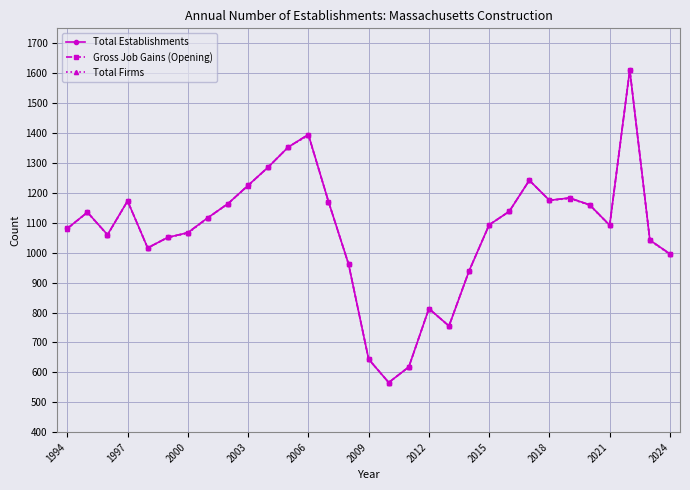

True or false: Total Firms and Total Establishments cross at least once.

False